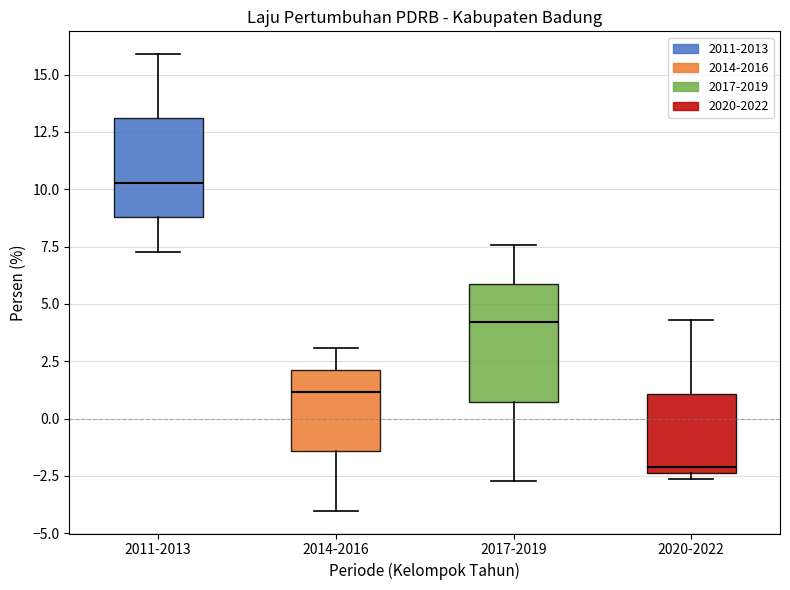

Which box's median line is the highest?

2011-2013